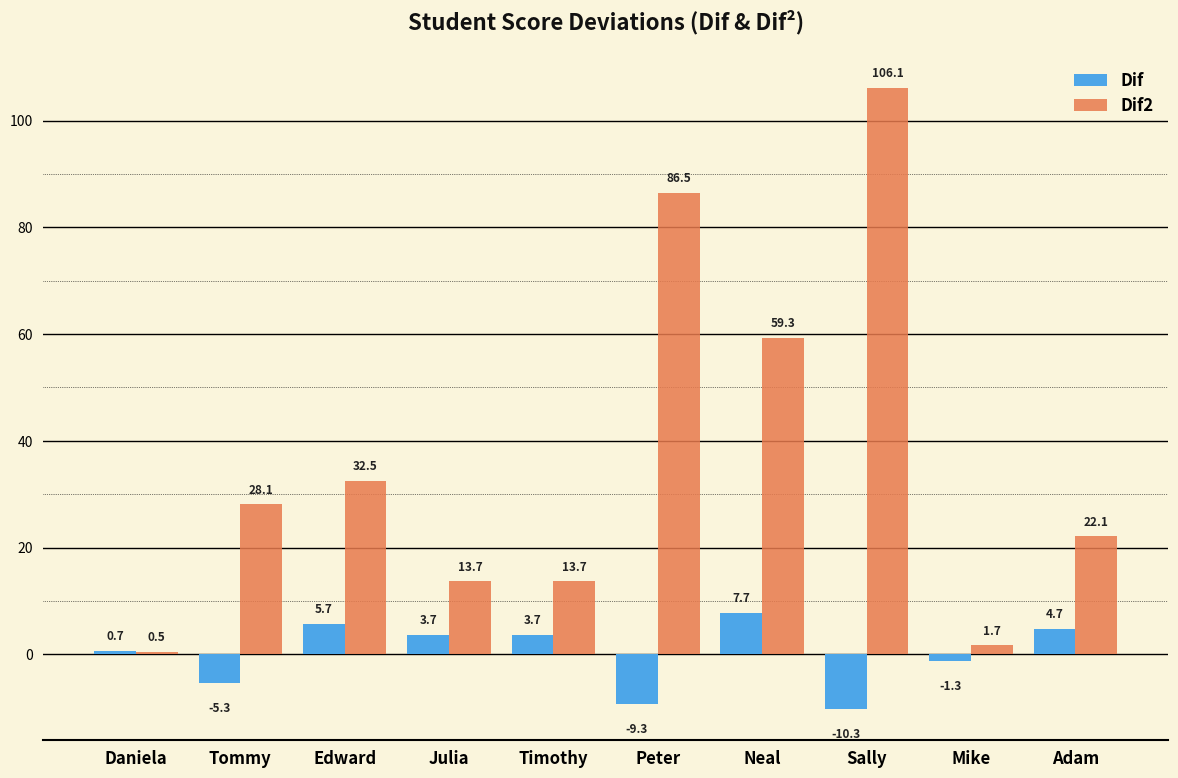

Reading left to right, what are all the values shown in this chart?

Dif: Daniela=0.7	Tommy=-5.3	Edward=5.7	Julia=3.7	Timothy=3.7	Peter=-9.3	Neal=7.7	Sally=-10.3	Mike=-1.3	Adam=4.7
Dif2: Daniela=0.5	Tommy=28.1	Edward=32.5	Julia=13.7	Timothy=13.7	Peter=86.5	Neal=59.3	Sally=106.1	Mike=1.7	Adam=22.1